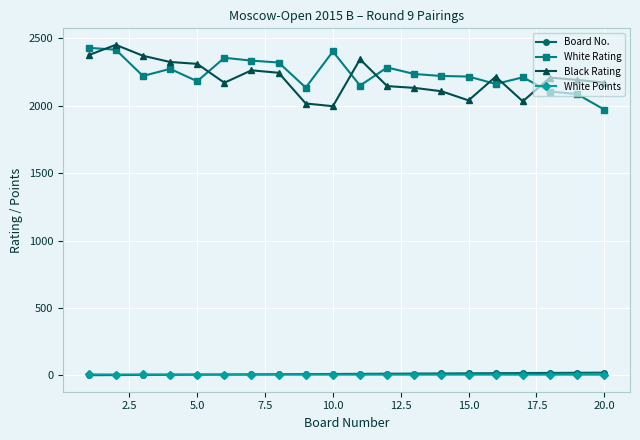

True or false: White Points and Black Rating intersect in this chart.

False